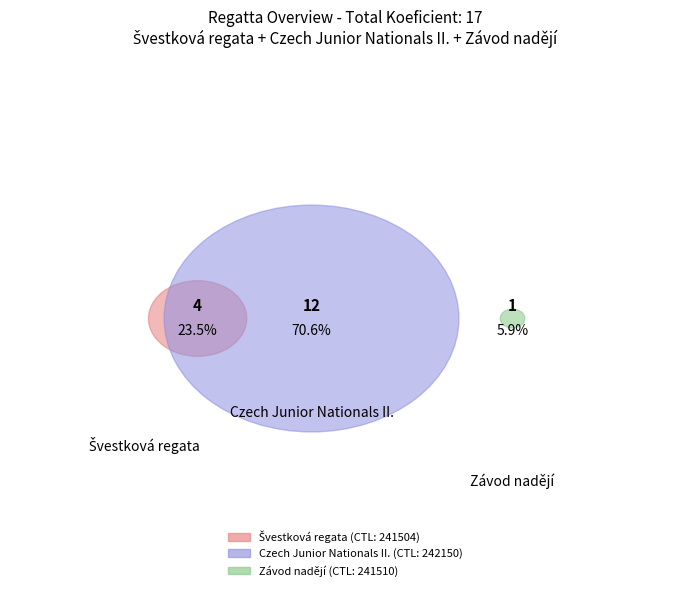

To the nearest percent, what is the combined percentage of Švestková regata and Závod nadějí?

29%